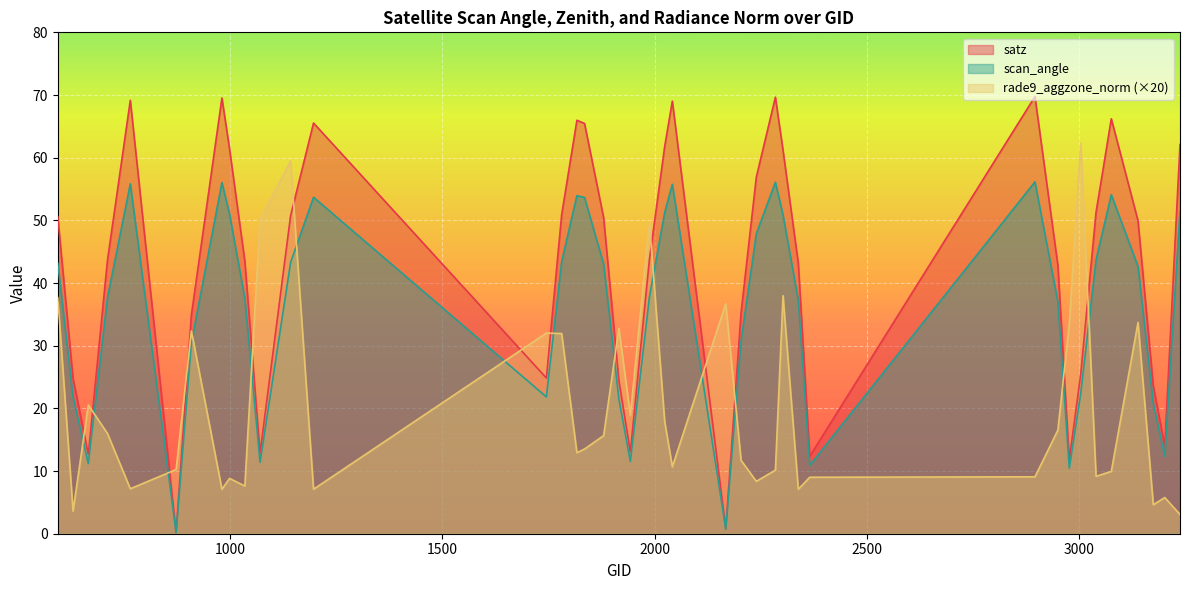

True or false: satz and scan_angle intersect in this chart.

False